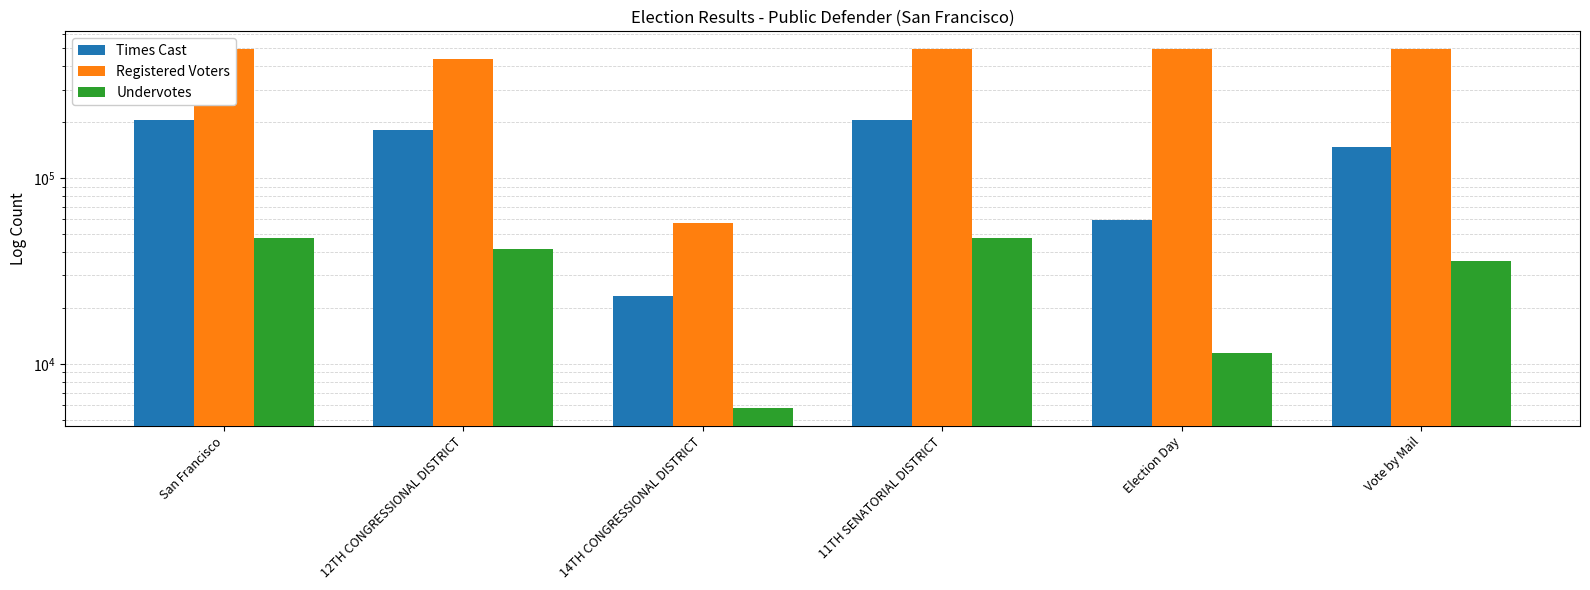

What is the label of the 1st bar from the right?

Vote by Mail